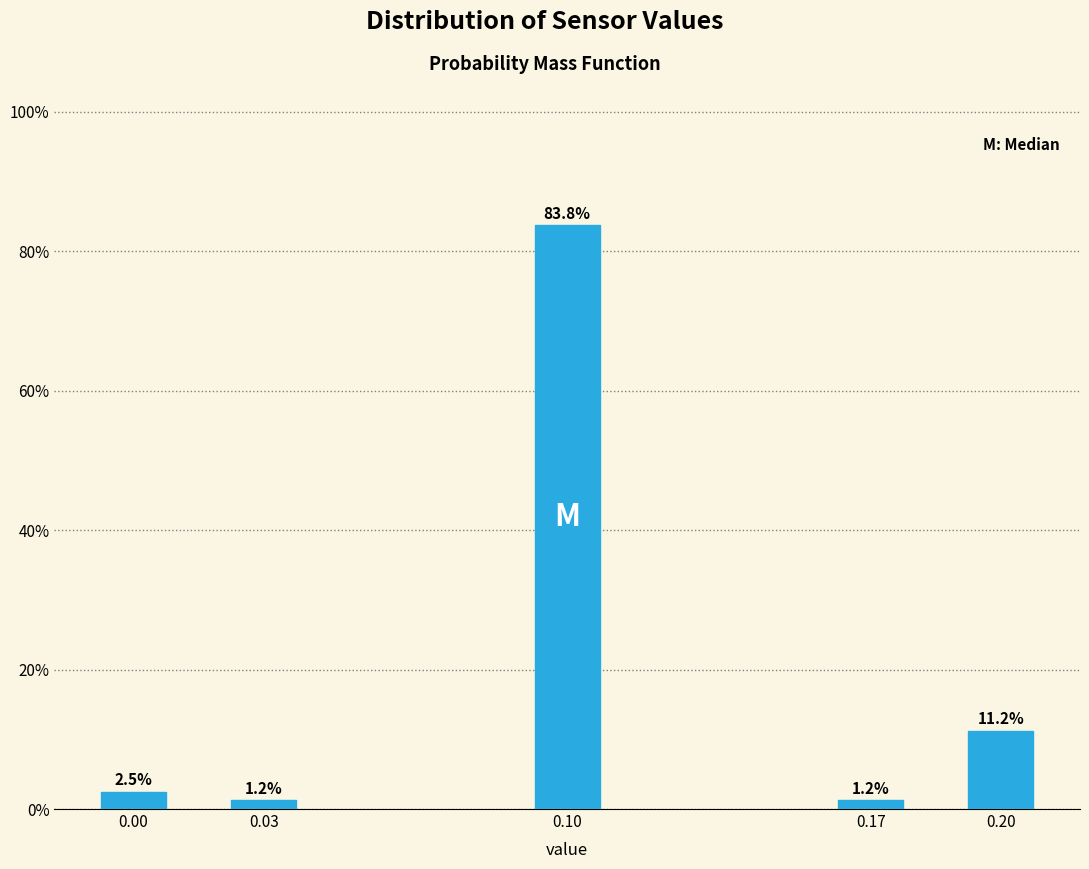

The chart shows a value of 1.2 at 0.03. True or false?

True